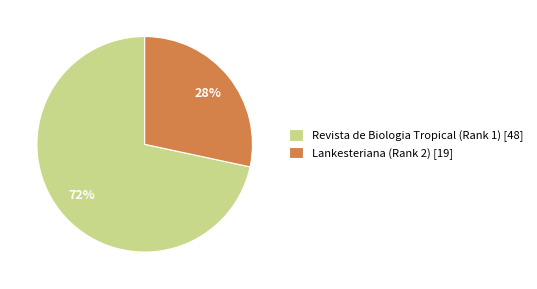

What is the majority slice?

Revista de Biologia Tropical (Rank 1)